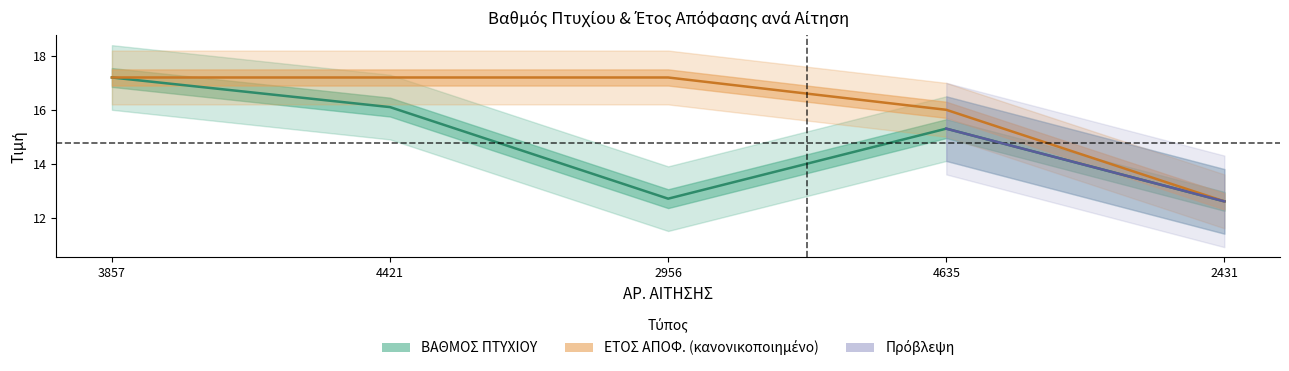

Between 2956 and 2431, which series saw the biggest shift?

ΕΤΟΣ ΑΠΟΦ.